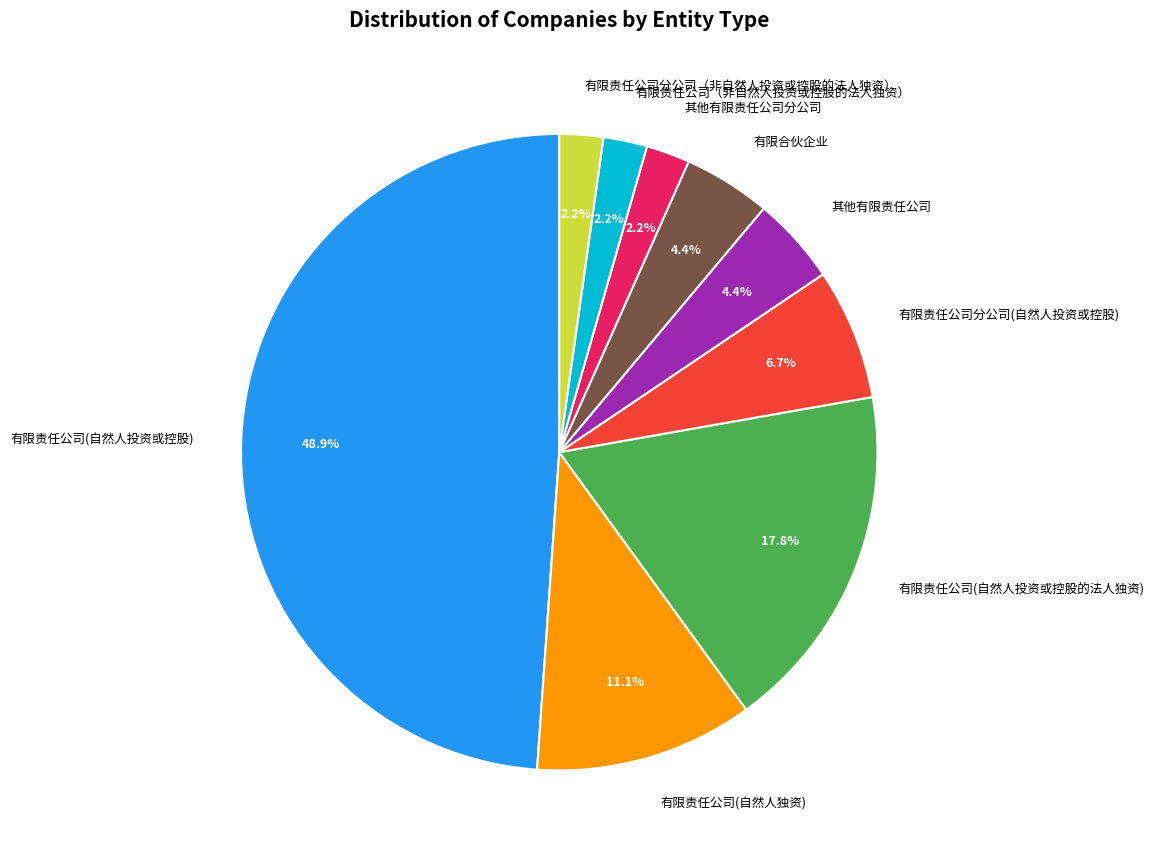

Does 有限合伙企业 represent more than half of the total?

No